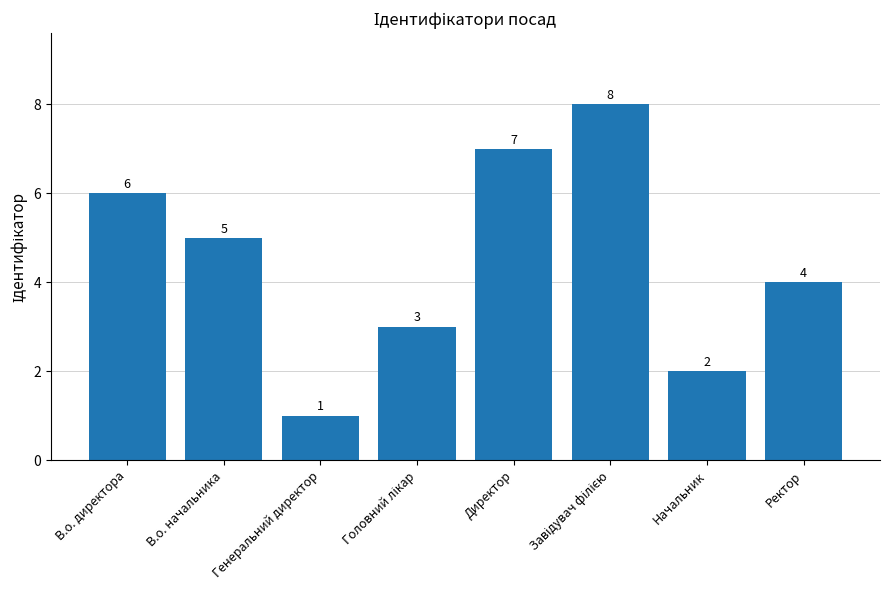

What is the difference between the maximum and minimum values?

7